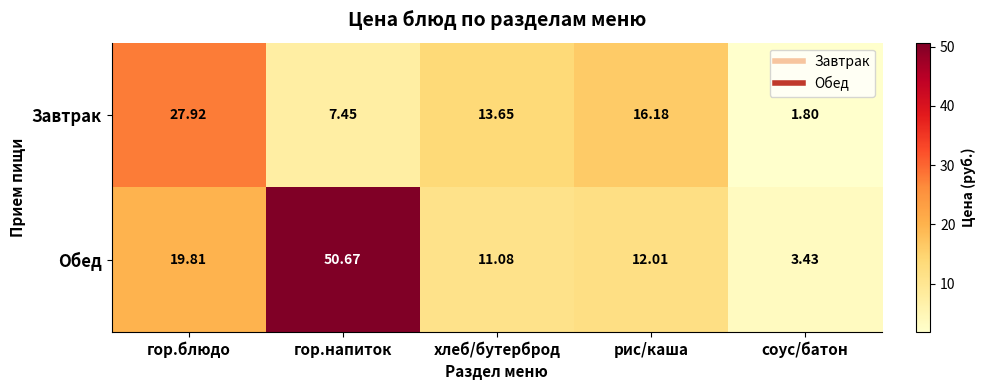

Where does the Обед series first go above 12?

гор.блюдо